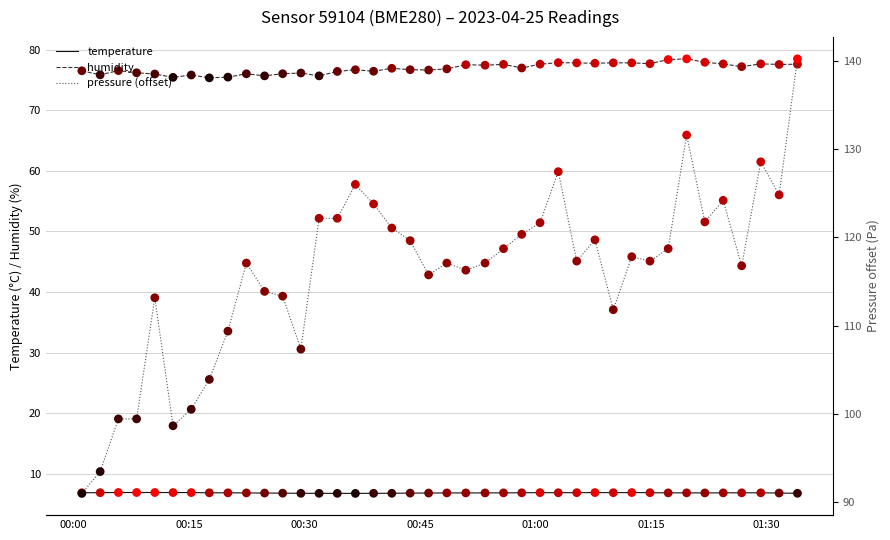

What is the highest value of the humidity series?

78.5